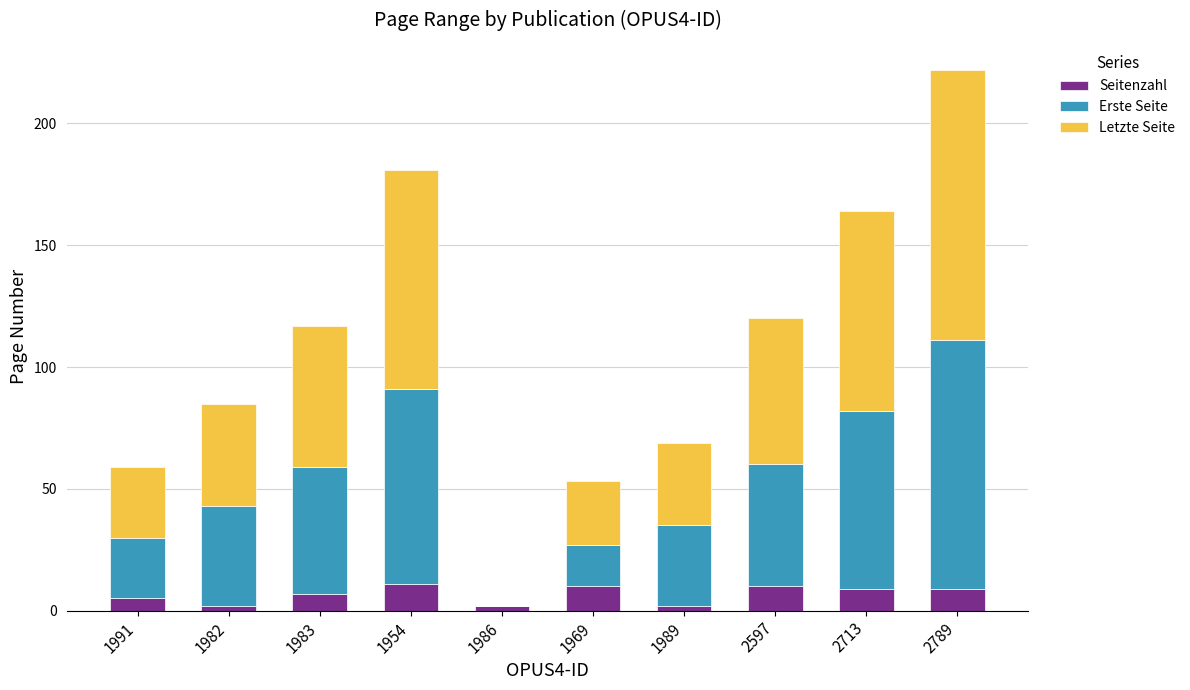

What value does the Seitenzahl series have at 1989?

2